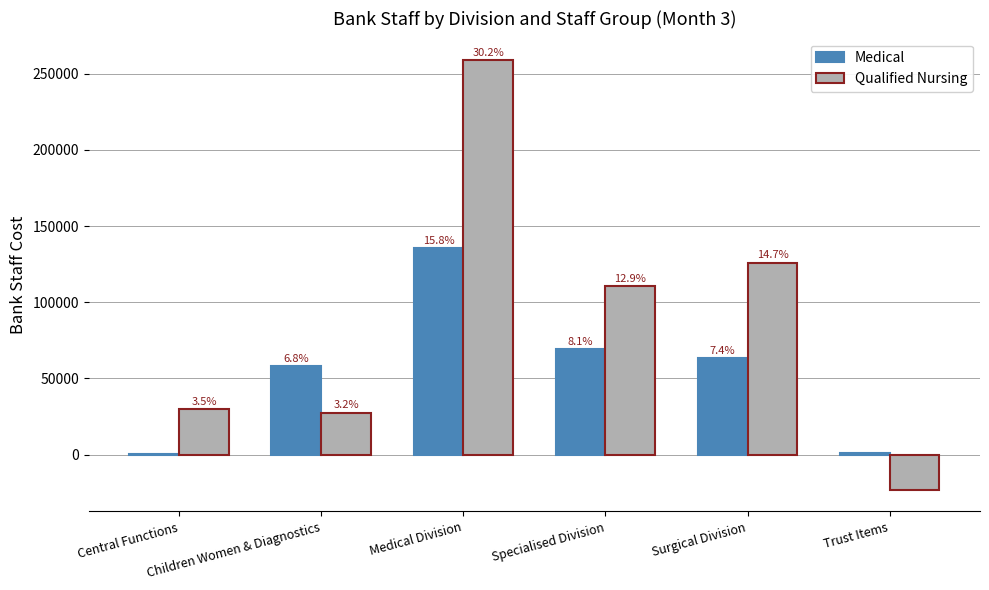

Are the bars horizontal?

No